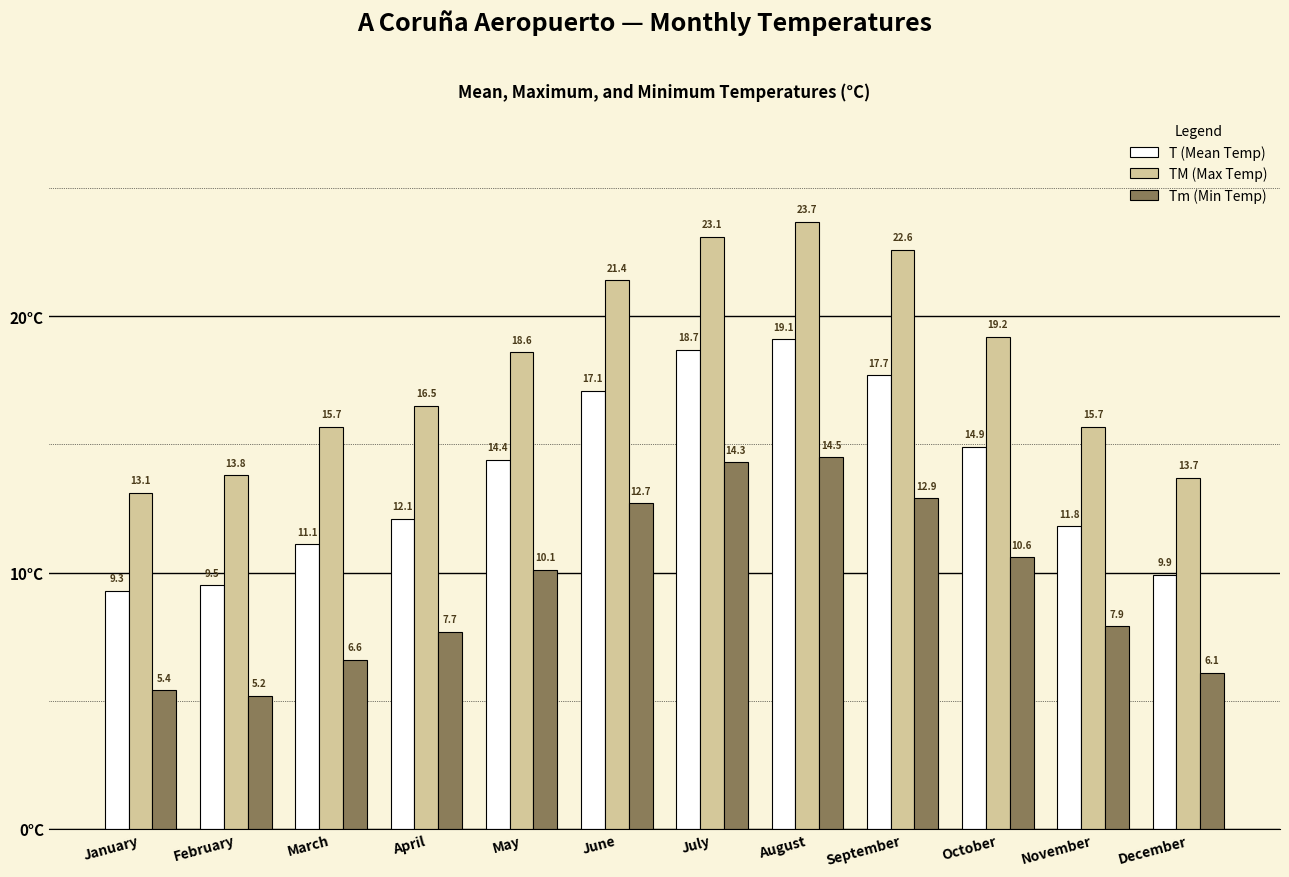

What is the difference between the second highest and minimum values in the T (Mean Temp) series?

9.4